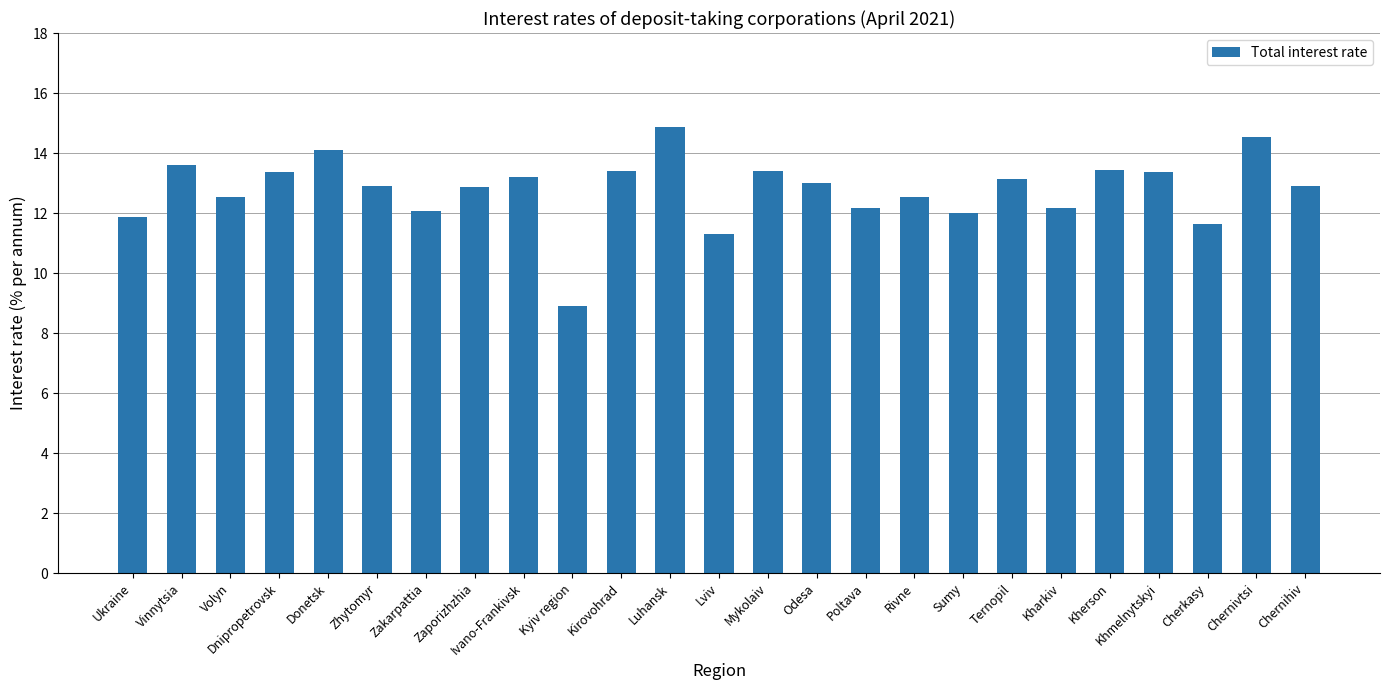

What is the difference between the values at Odesa and Kirovohrad?

0.4